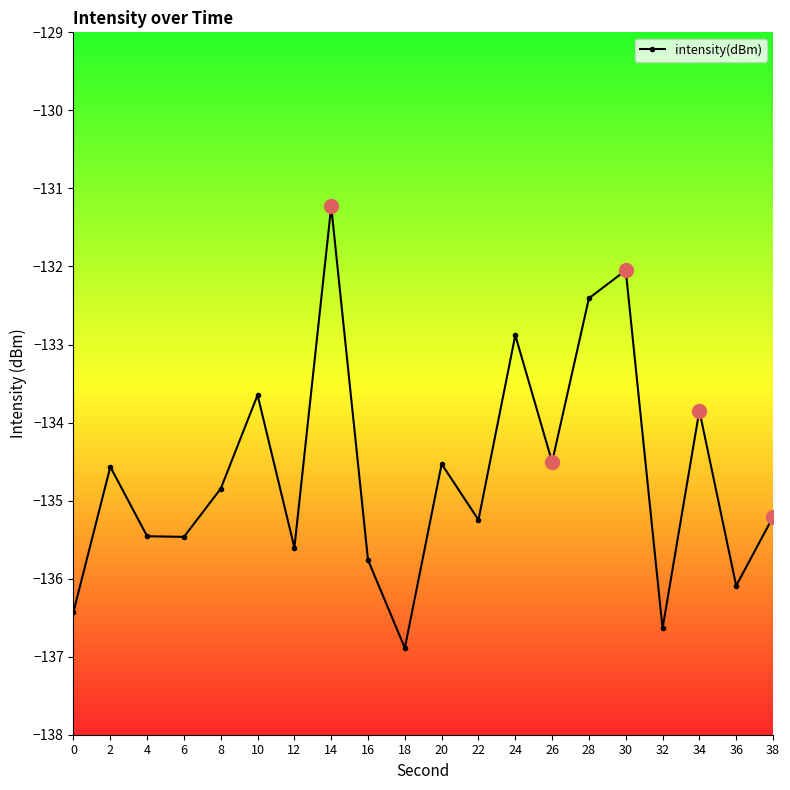

True or false: the data has more than 1 interior local peaks.

True